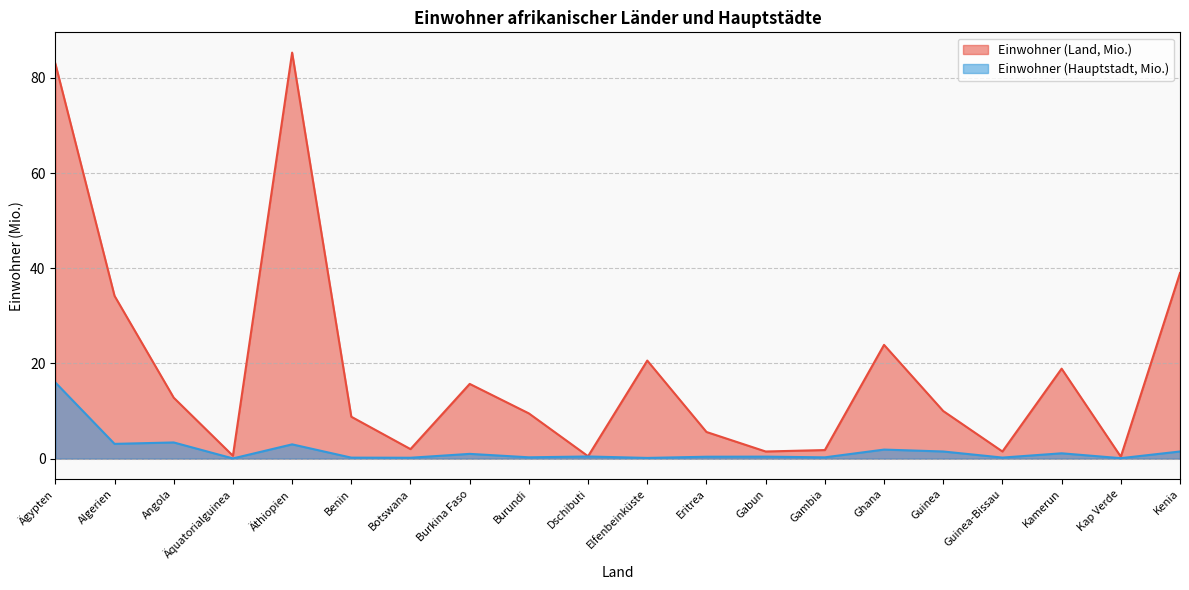

Reading left to right, extract all data points from this chart.

Einwohner (Land, Mio.): Ägypten=83.0	Algerien=34.2	Angola=12.8	Äquatorialguinea=0.6	Äthiopien=85.3	Benin=8.8	Botswana=2.0	Burkina Faso=15.7	Burundi=9.5	Dschibuti=0.5	Elfenbeinküste=20.6	Eritrea=5.6	Gabun=1.5	Gambia=1.8	Ghana=23.9	Guinea=10.0	Guinea-Bissau=1.5	Kamerun=18.9	Kap Verde=0.4	Kenia=39.0
Einwohner (Hauptstadt, Mio.): Ägypten=16.0	Algerien=3.1	Angola=3.4	Äquatorialguinea=0.0	Äthiopien=3.0	Benin=0.2	Botswana=0.2	Burkina Faso=1.0	Burundi=0.3	Dschibuti=0.5	Elfenbeinküste=0.1	Eritrea=0.4	Gabun=0.4	Gambia=0.3	Ghana=1.9	Guinea=1.5	Guinea-Bissau=0.2	Kamerun=1.1	Kap Verde=0.1	Kenia=1.5